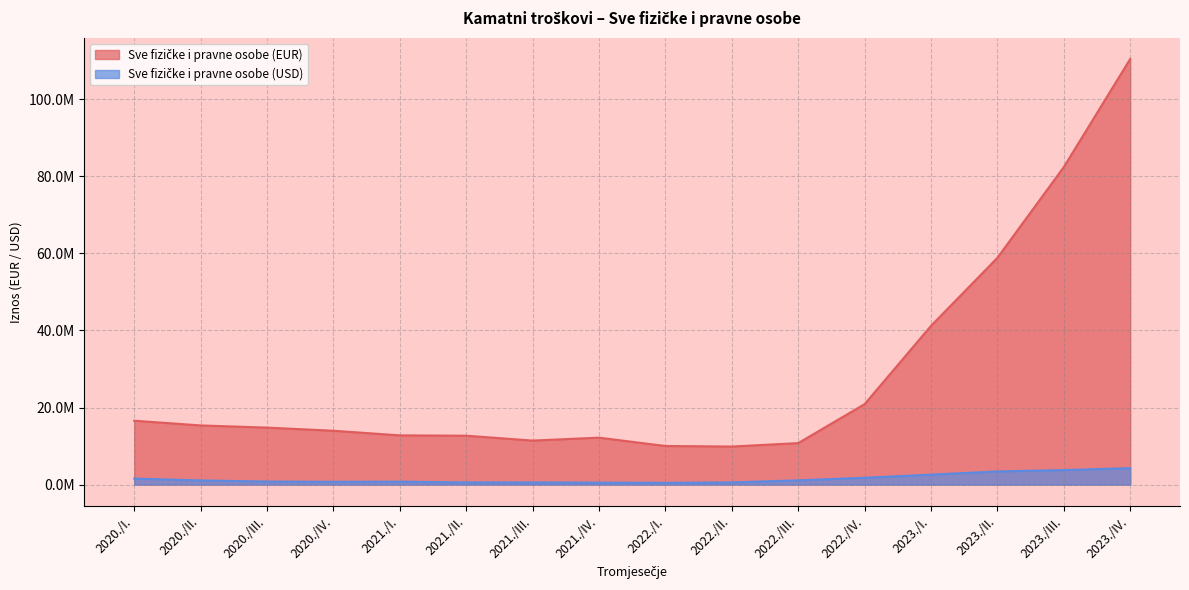

Reading right to left, list all the values displayed in this chart.

Sve fizičke i pravne osobe (EUR): 110507684.1	82436735.3	58877874.1	41206685.8	20880110.9	10759395.2	9869694.9	10010555.0	12177432.6	11416969.0	12684193.6	12769975.1	13969131.4	14783393.6	15350456.1	16573288.1
Sve fizičke i pravne osobe (USD): 4257822.4	3755353.8	3405968.6	2574771.0	1757159.9	1092982.7	552518.6	442300.6	501571.0	542782.0	553407.6	745045.8	703019.8	774895.2	1068591.5	1548641.1